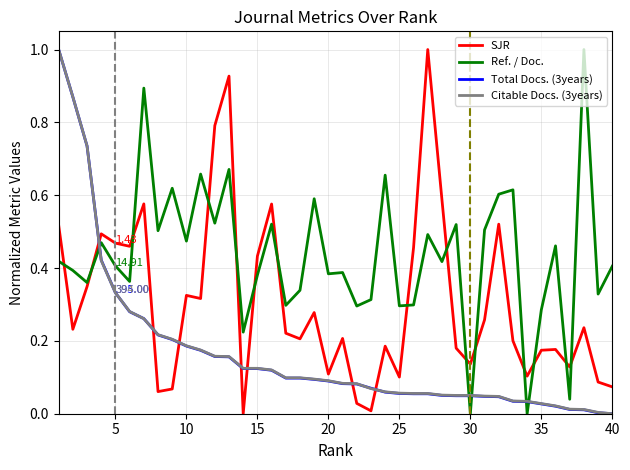

What are all the series names shown in the legend?

SJR, Ref. / Doc., Total Docs. (3years), Citable Docs. (3years)